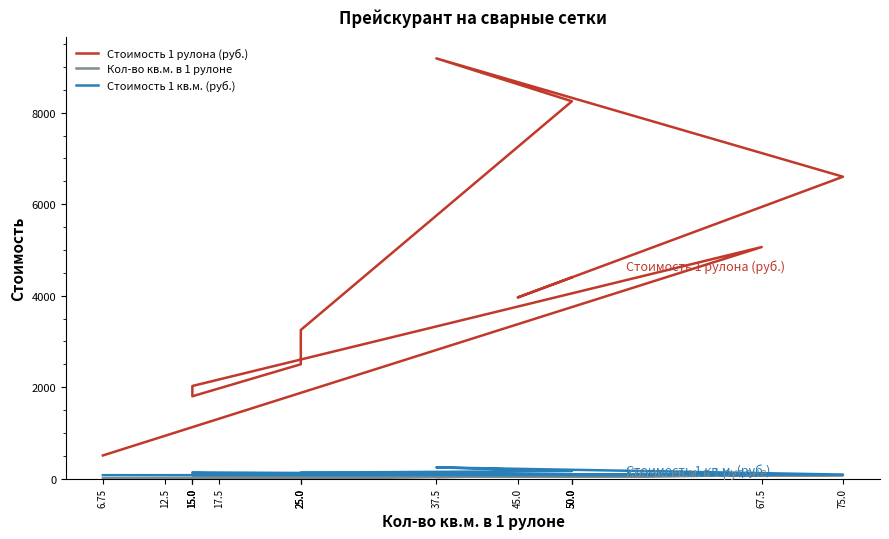

What is the sum of all Стоимость 1 кв.м. (руб.) values?

1734.0